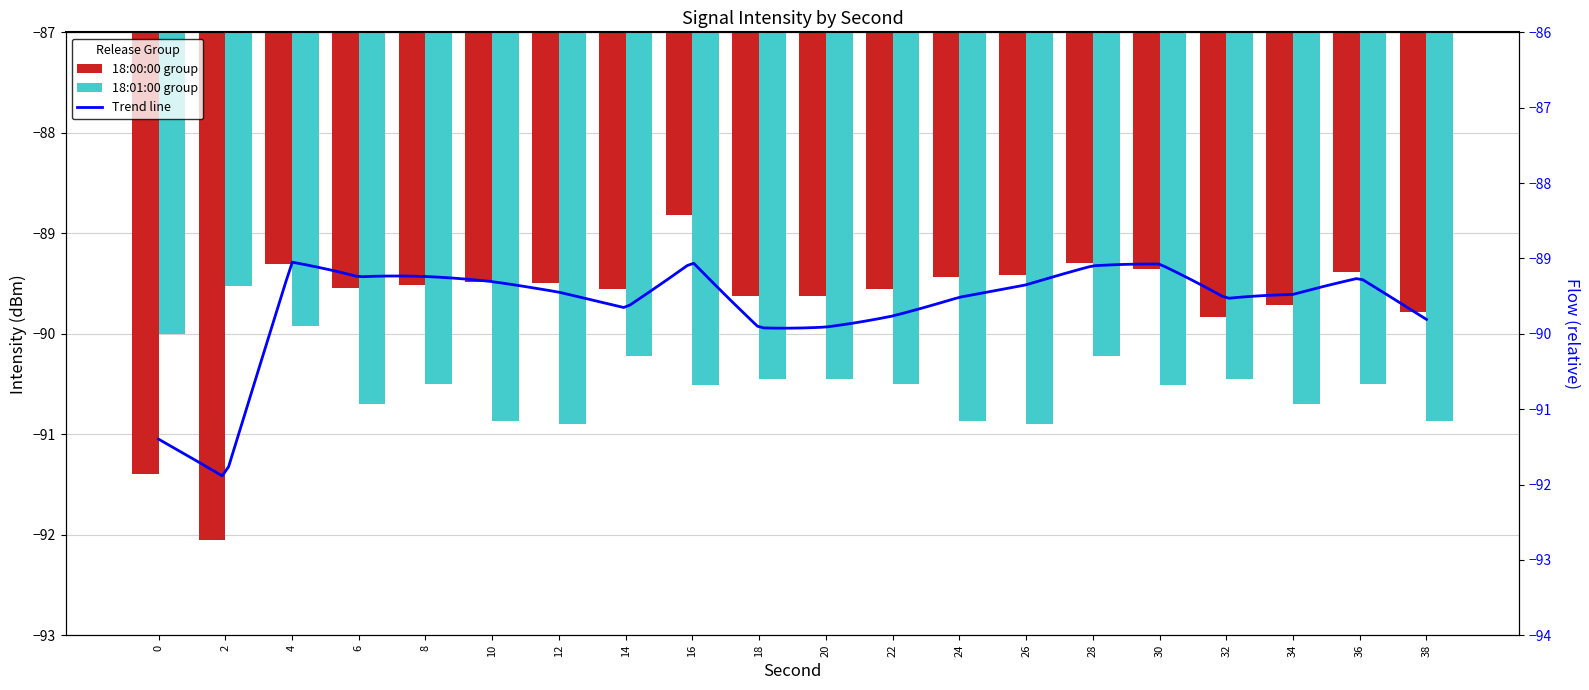

At which category is the sum across all series the highest?

4